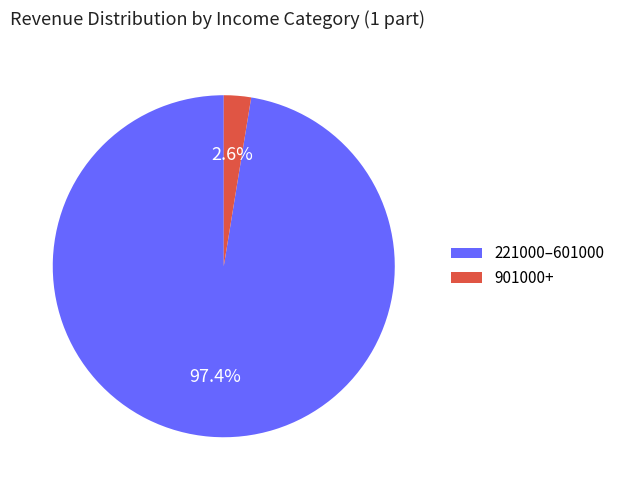

Which category has the biggest portion of the pie?

221000–601000